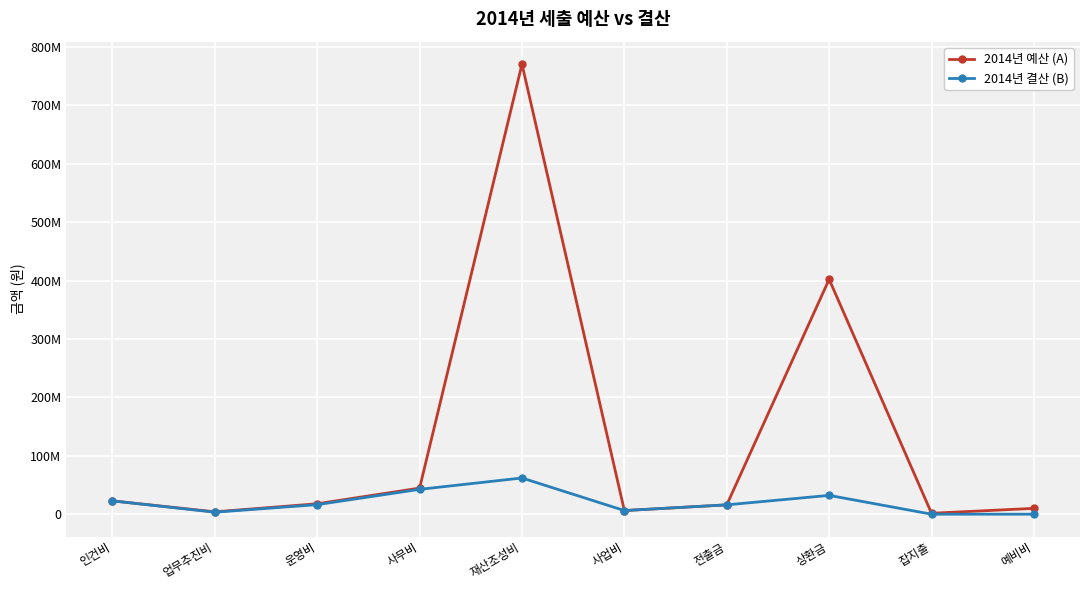

True or false: 2014년 결산 (B) and 2014년 예산 (A) intersect in this chart.

False